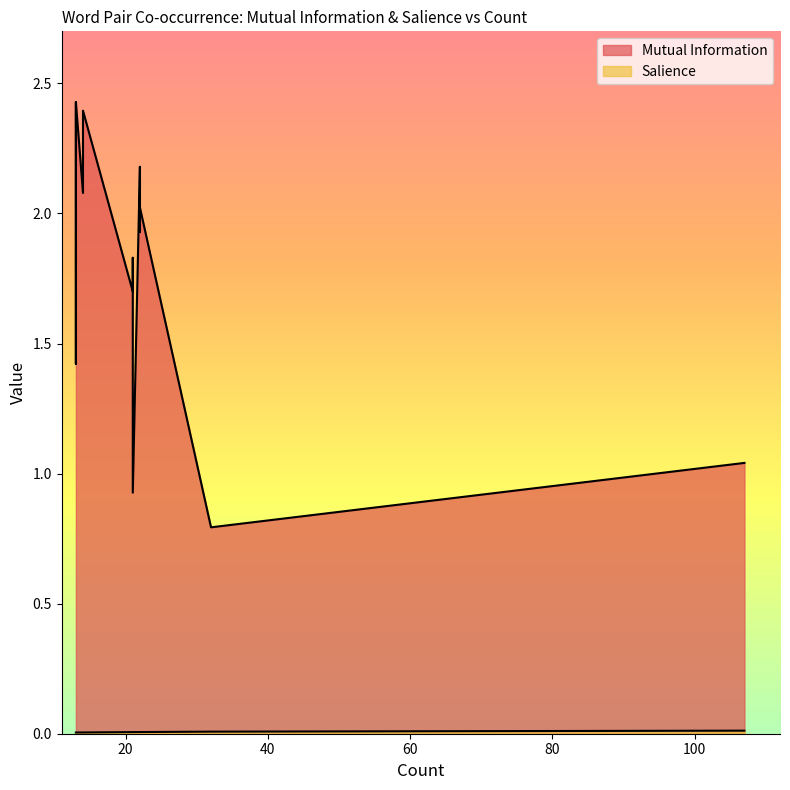

At how many categories does at least one series exceed 0?

16